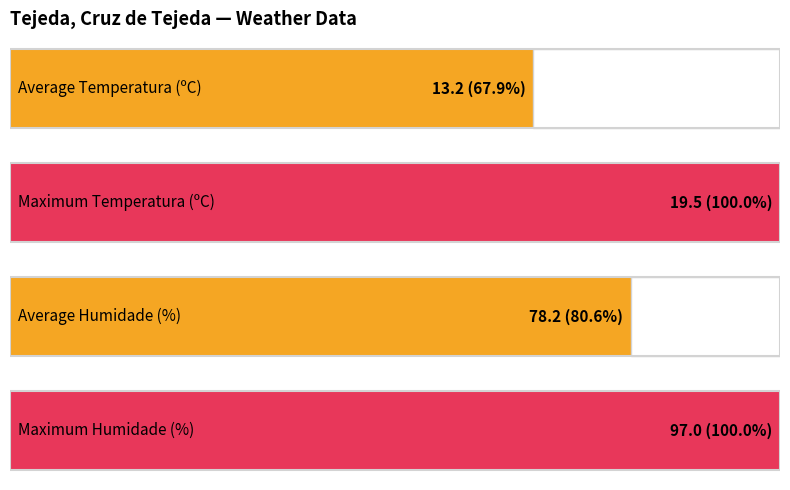

Count the number of data series in this chart.

4